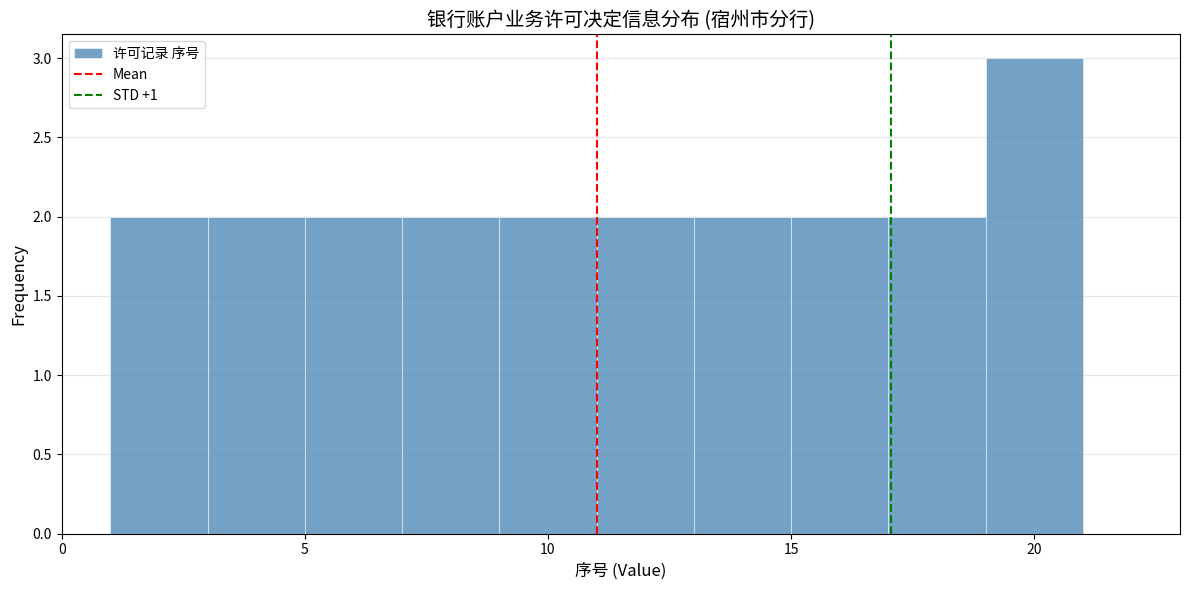

Which range on the x-axis has the tallest bar?

19 to 21